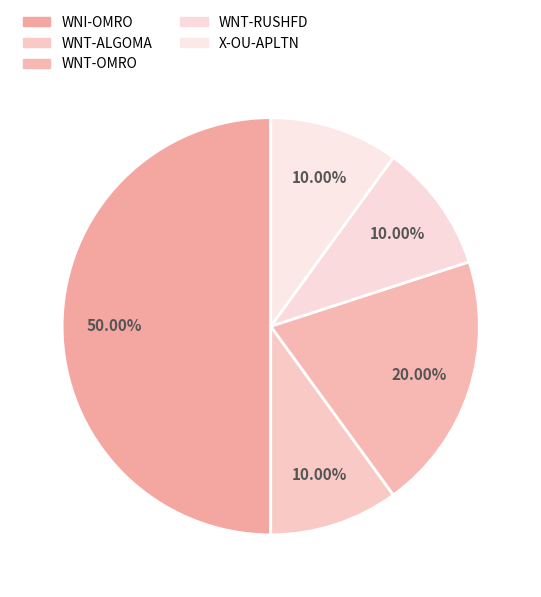

Which category has the biggest portion of the pie?

WNI-OMRO